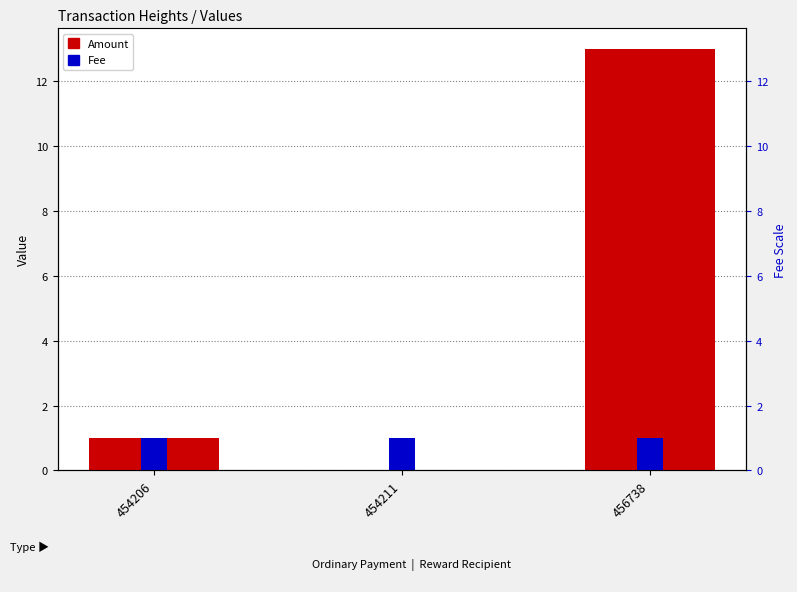

List the series in order of their overall mean, lowest first.

Fee, Amount